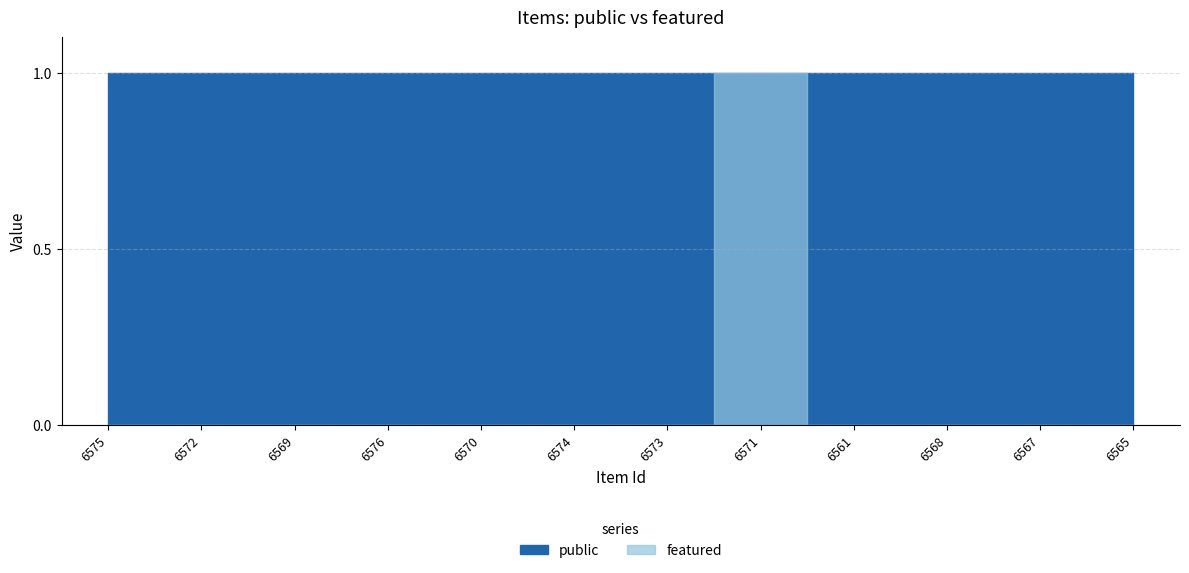

At which label is featured closest to 0?

6575